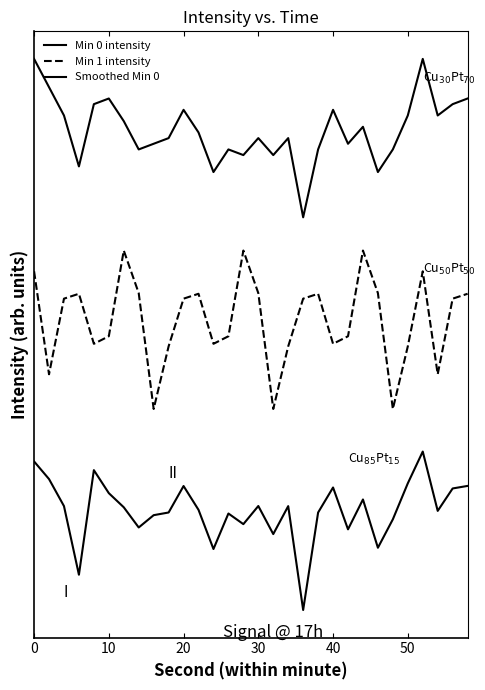

What is the difference between the maximum and minimum values in the Min 1 intensity series?

1.0